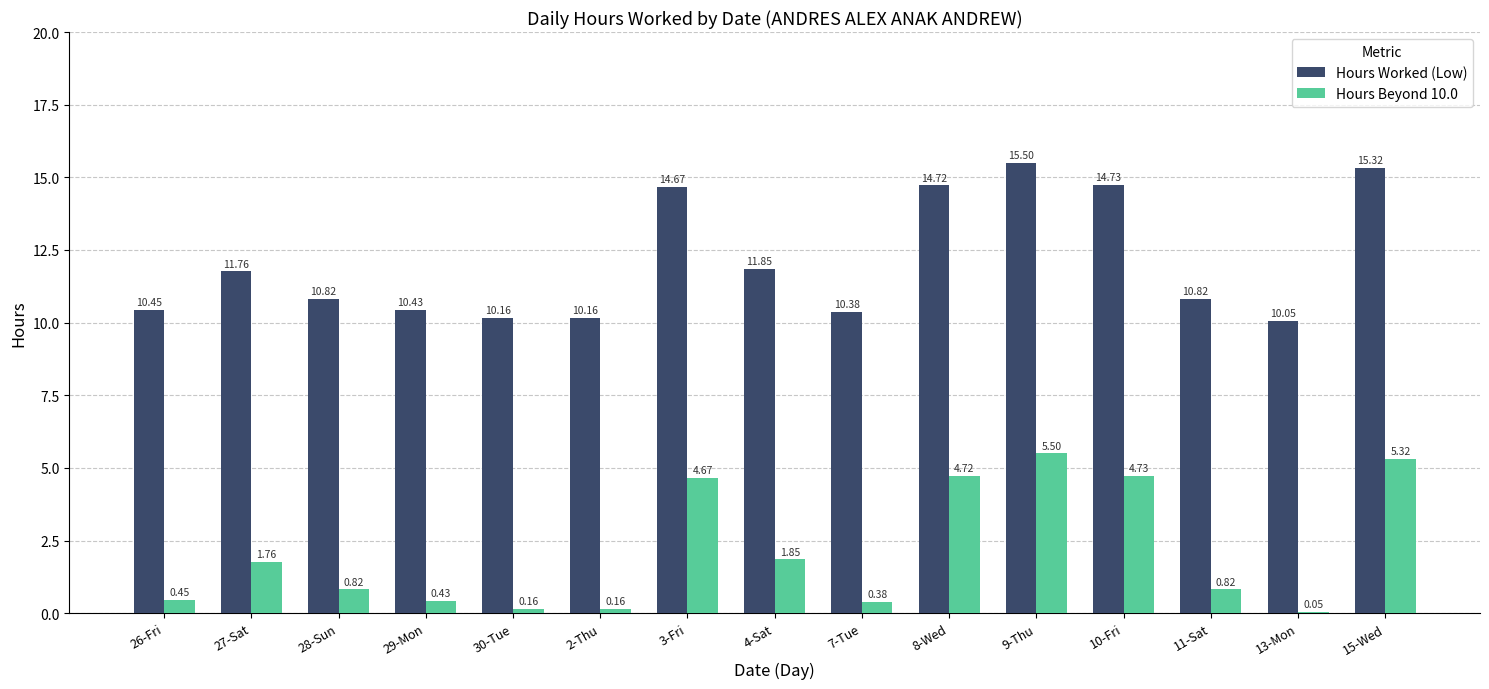

At which category is the sum across all series the highest?

9-Thu